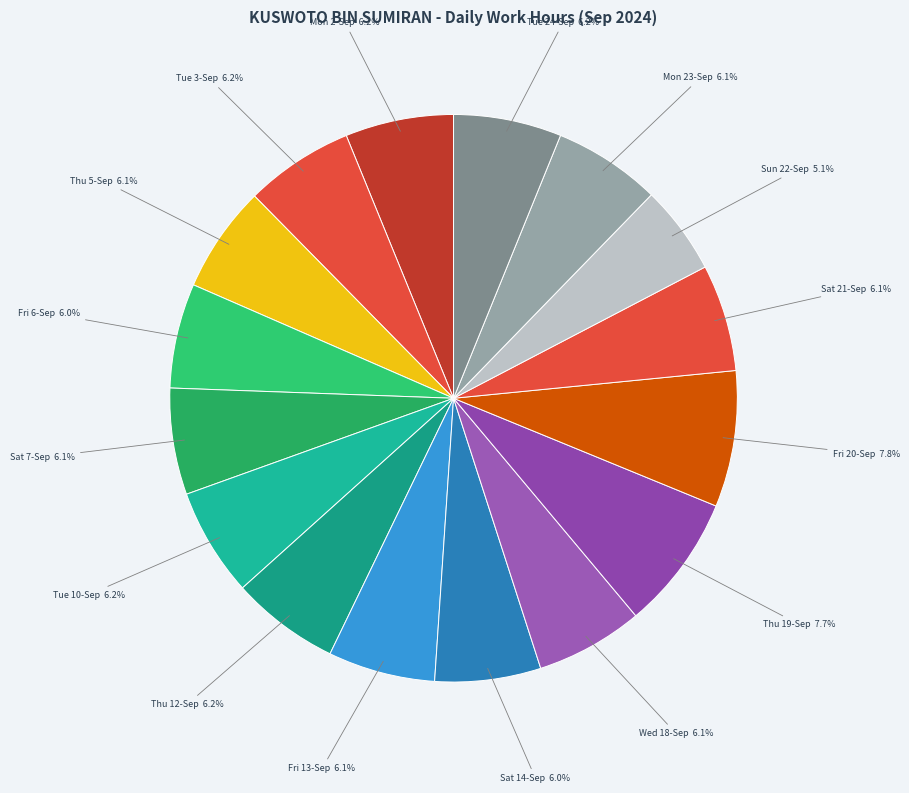

Count the number of slices in the pie.

16